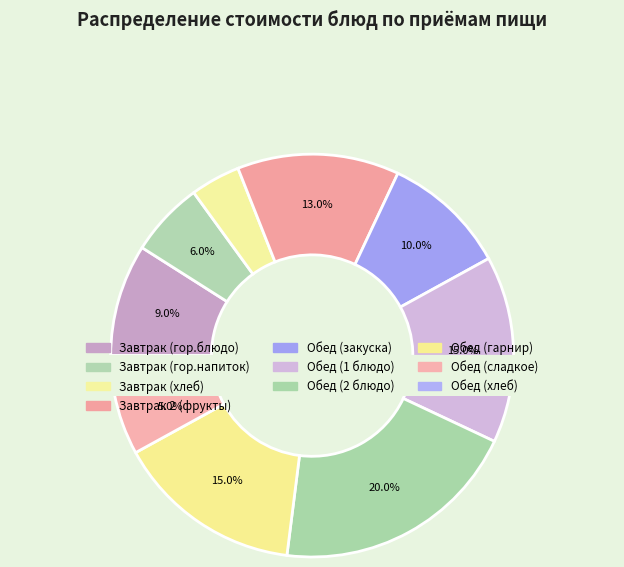

What is the change in value from Завтрак 2 (фрукты) to Обед (хлеб)?

-10